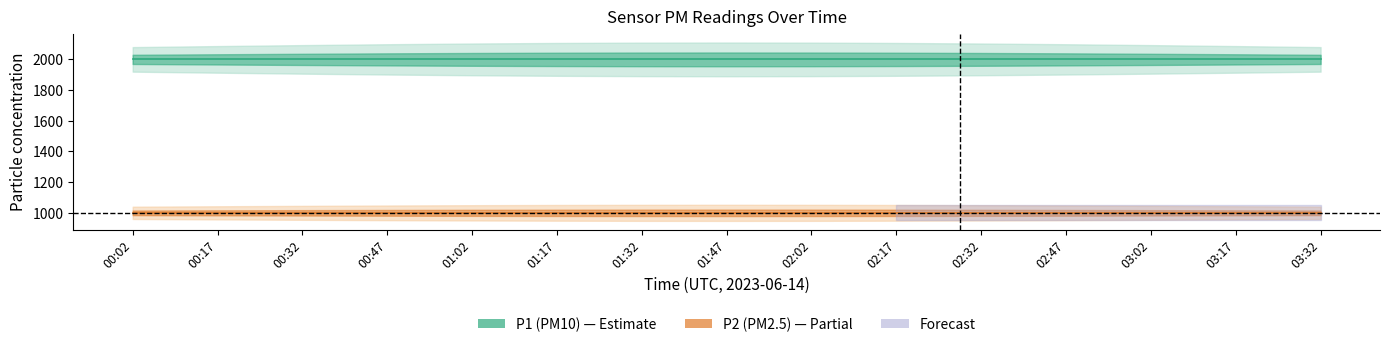

Reading right to left, extract all data points from this chart.

P1_center: 1999.9	1999.9	1999.9	1999.9	1999.9	1999.9	1999.9	1999.9	1999.9	1999.9	1999.9	1999.9	1999.9	1999.9	1999.9
P2_center: 999.9	999.9	999.9	999.9	999.9	999.9	999.9	999.9	999.9	999.9	999.9	999.9	999.9	999.9	999.9